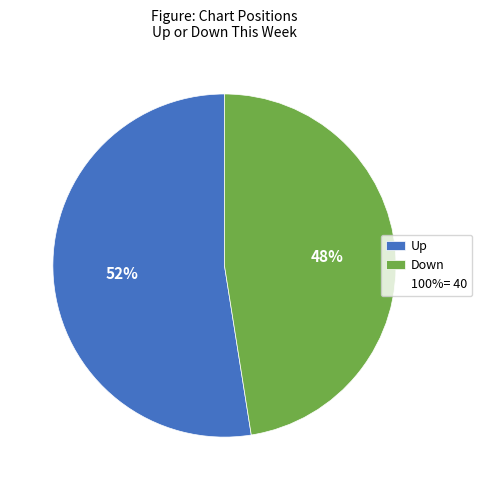

Is there any slice that represents more than half of the pie?

Yes